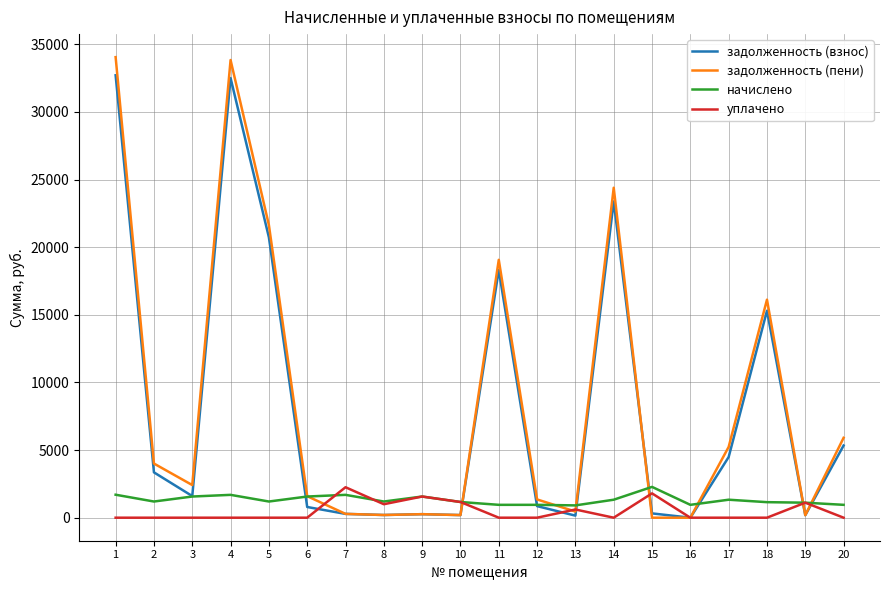

The value of начислено at 8 is 1195.7. True or false?

True